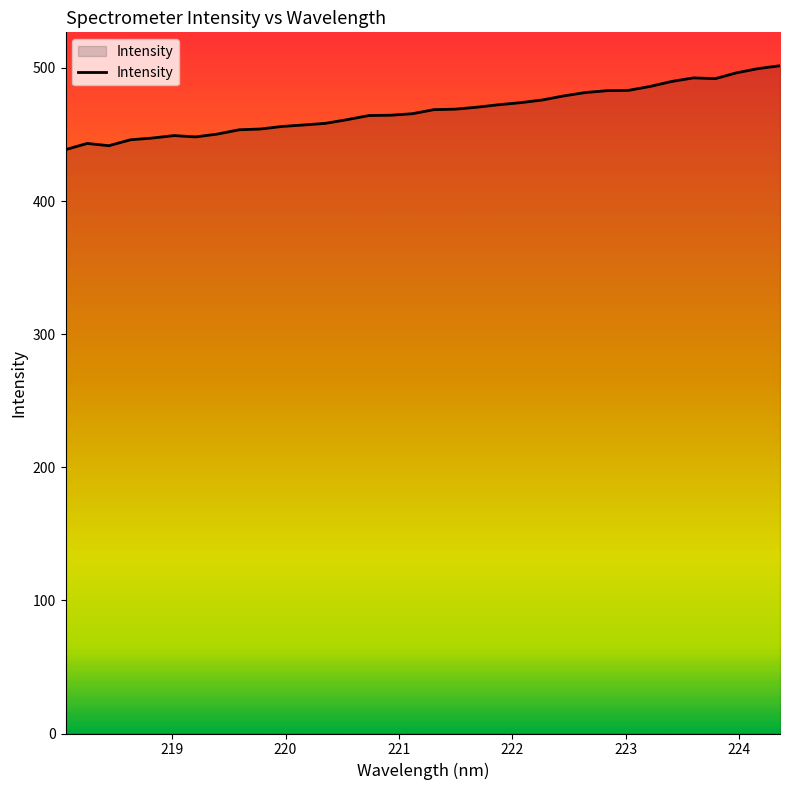

What is the greatest value displayed?

501.7